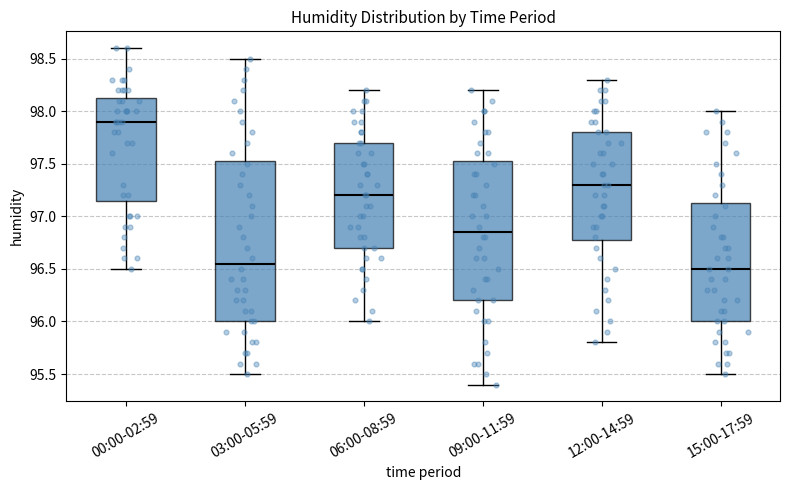

Comparing the boxes themselves (not the whiskers), which one is the tallest?

03:00-05:59